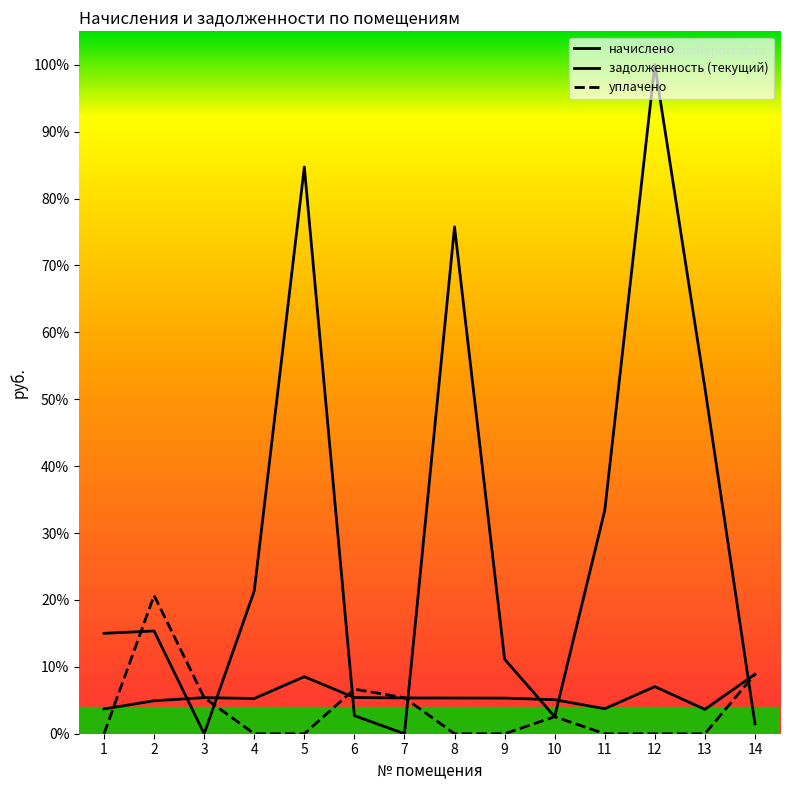

What is the spread (max minus min) of values at 8?

75.8